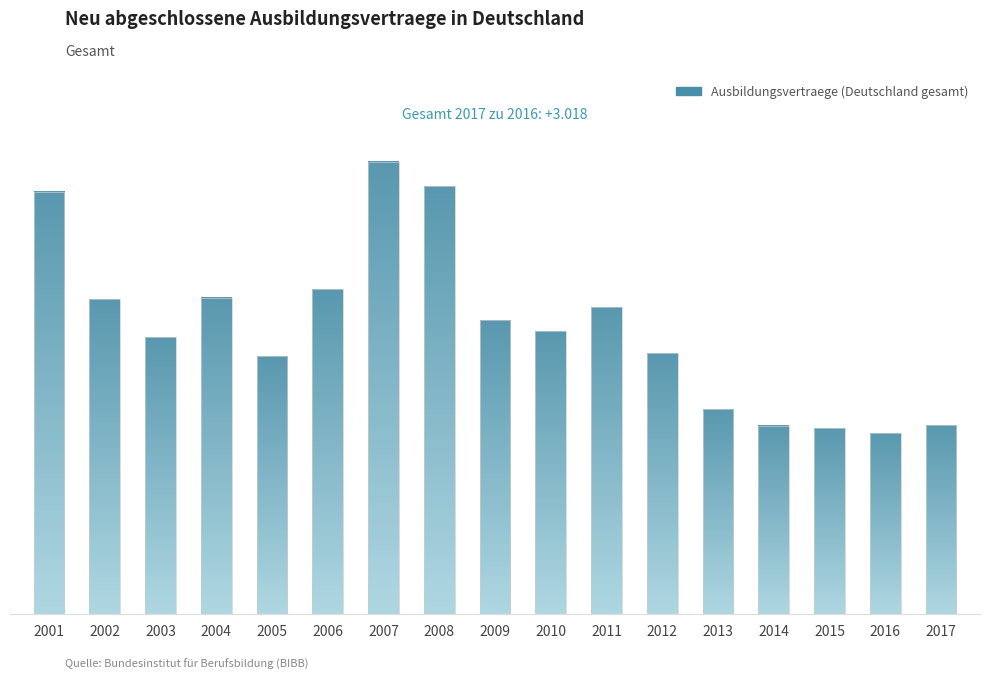

True or false: the data shows 522162 at 2015.

True